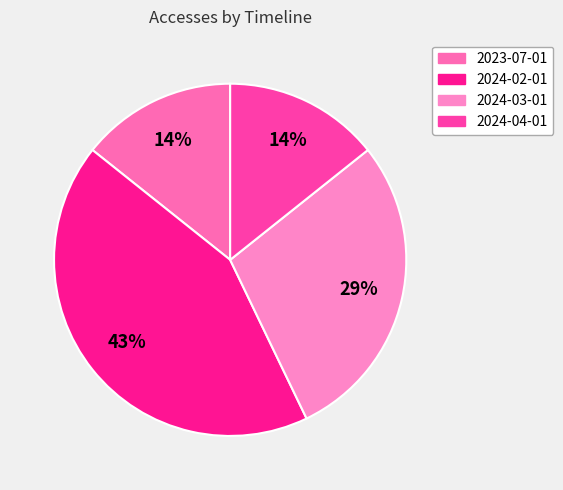

How much of the chart is everything except 2024-03-01?

71.4%